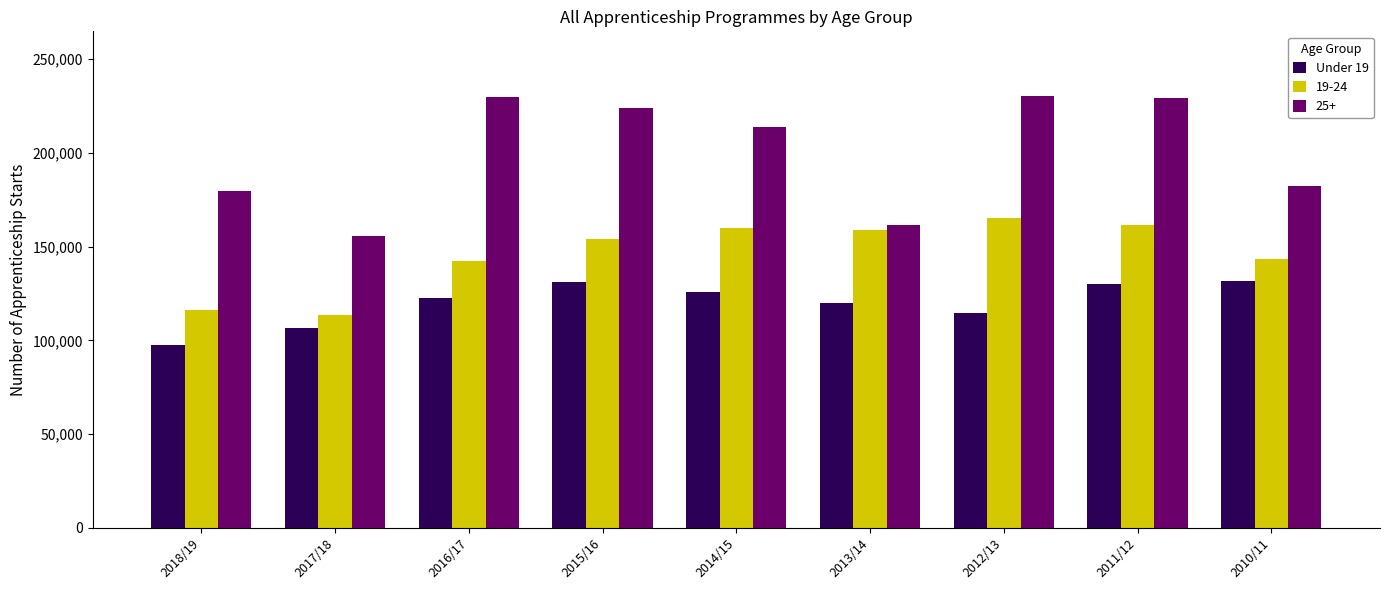

What is the label of the 8th bar from the right?

2017/18